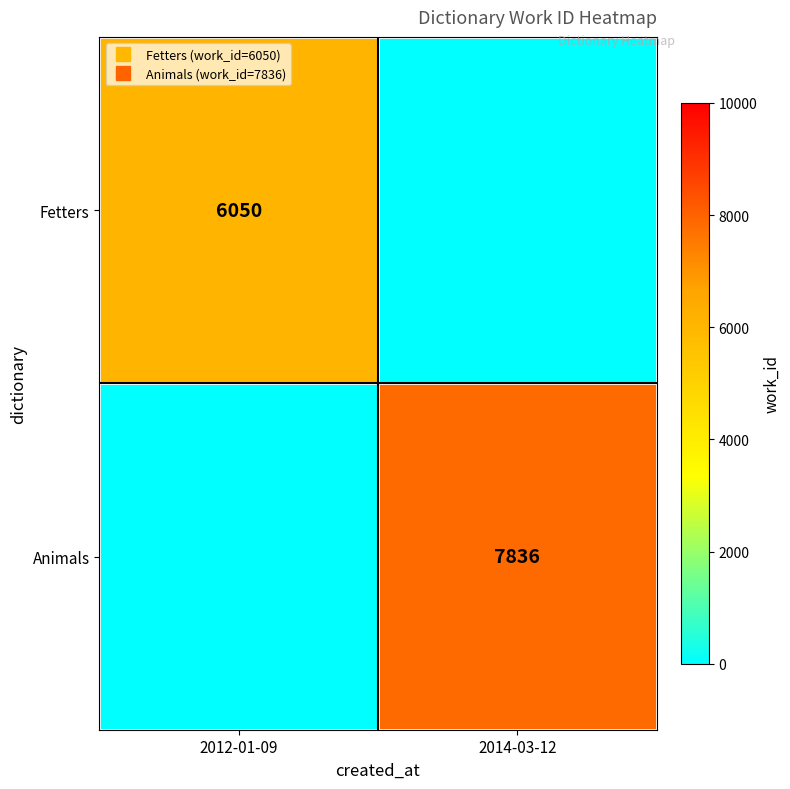

What is the sum of the Fetters values at 2012-01-09 and 2014-03-12?

6050